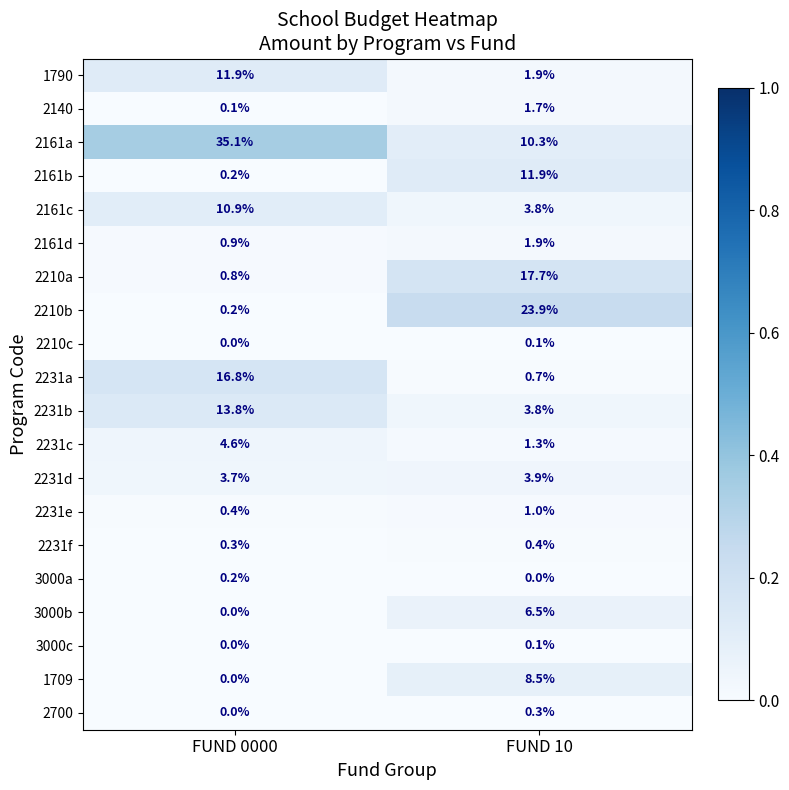

Where is 2231c nearest to the value 2?

FUND 10